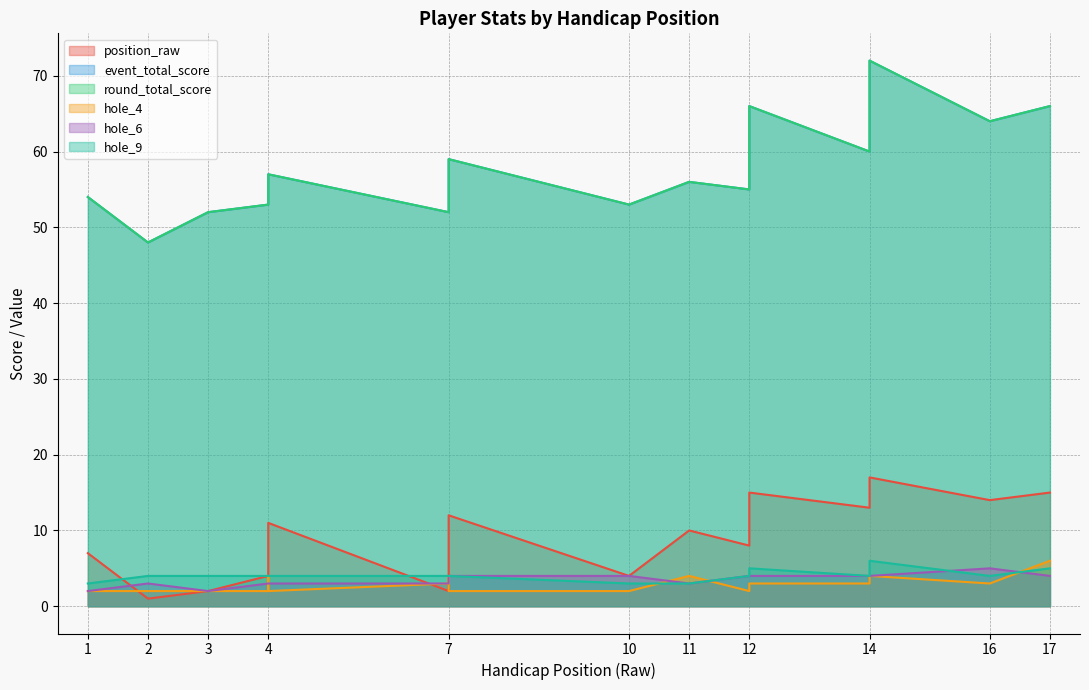

How many values in the event_total_score series are below 55?

7